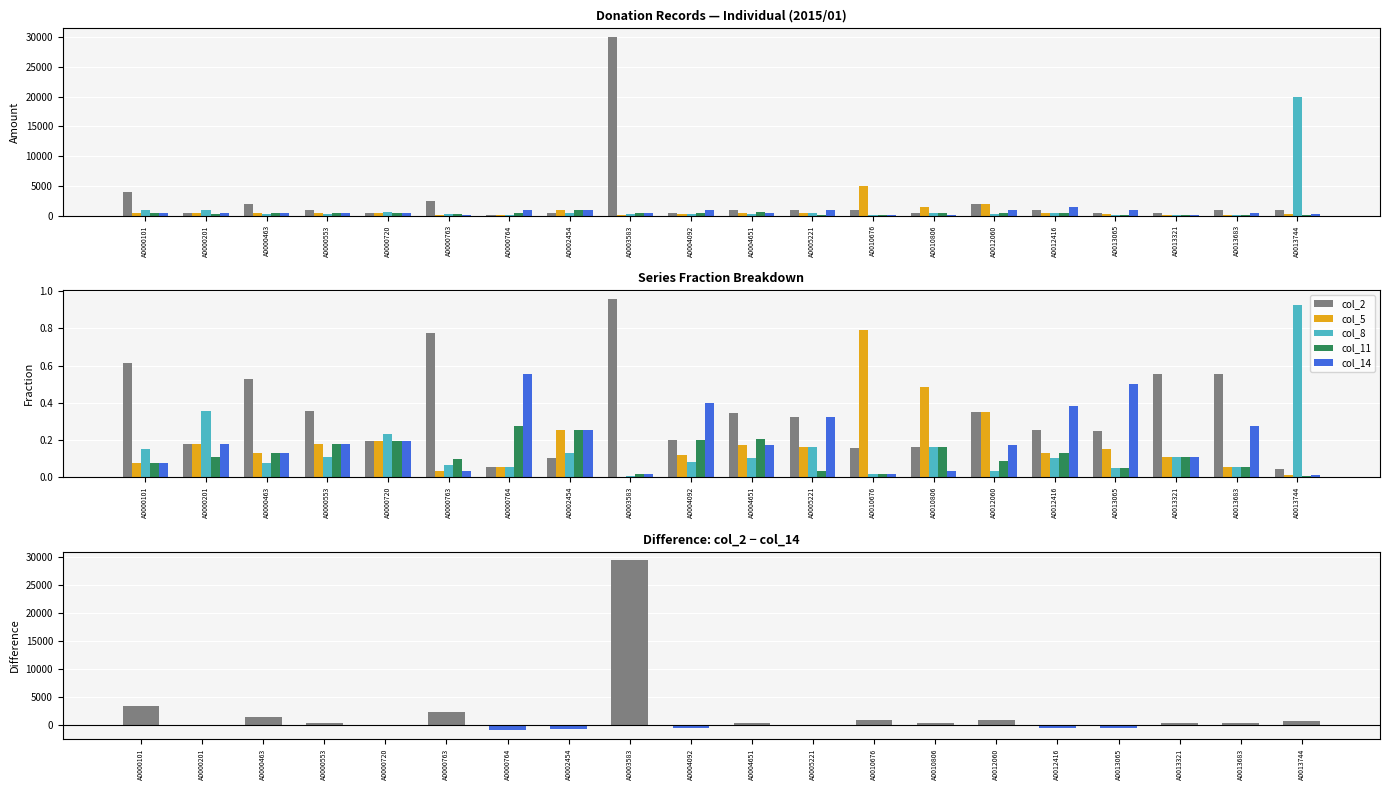

At which label is col_14 closest to 0?

A0013744